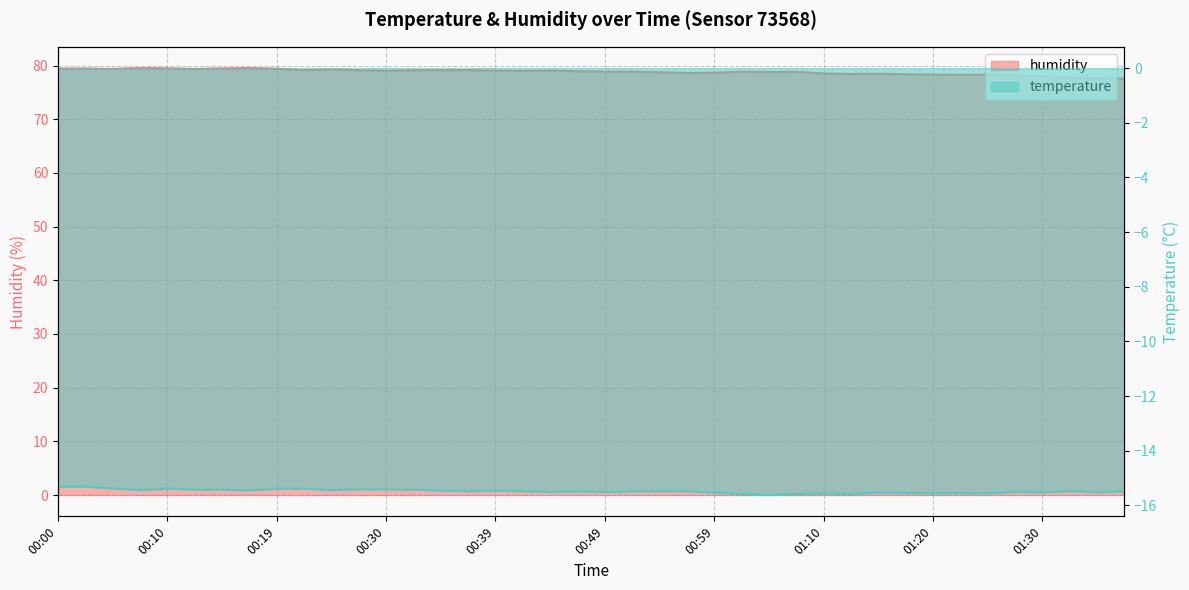

In temperature, how many points are higher than both neighbors (excluding endpoints)?

9